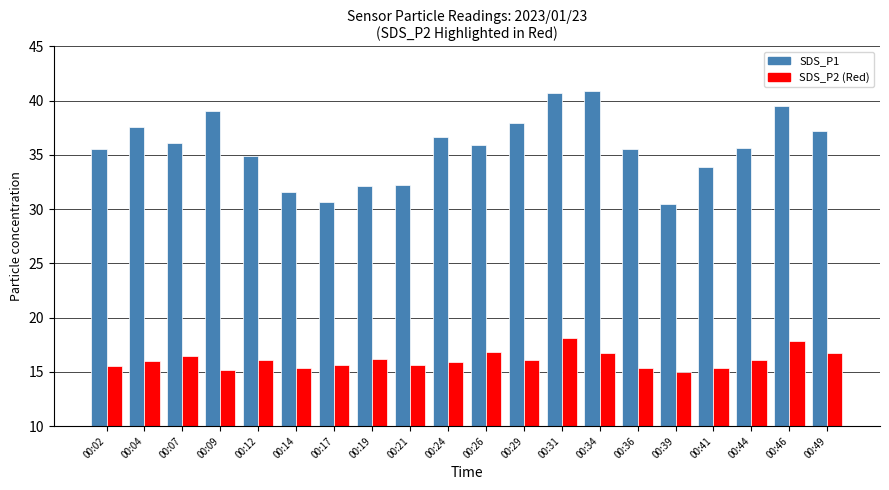

Are the bars horizontal?

No